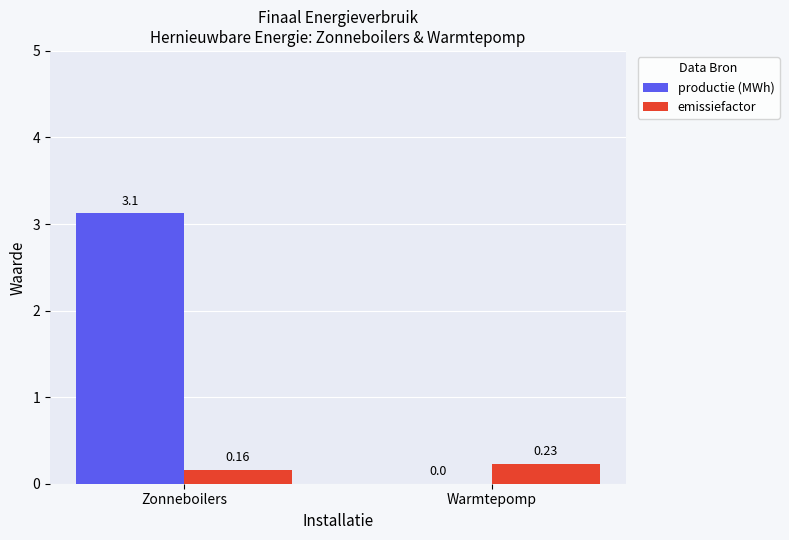

What is the total value across all series at Zonneboilers?

3.3